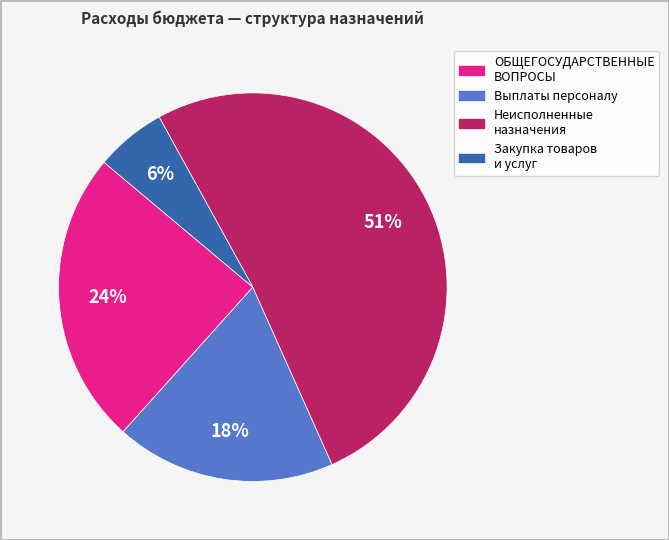

To the nearest percent, what is the difference between the largest and smallest slice percentages?

45%